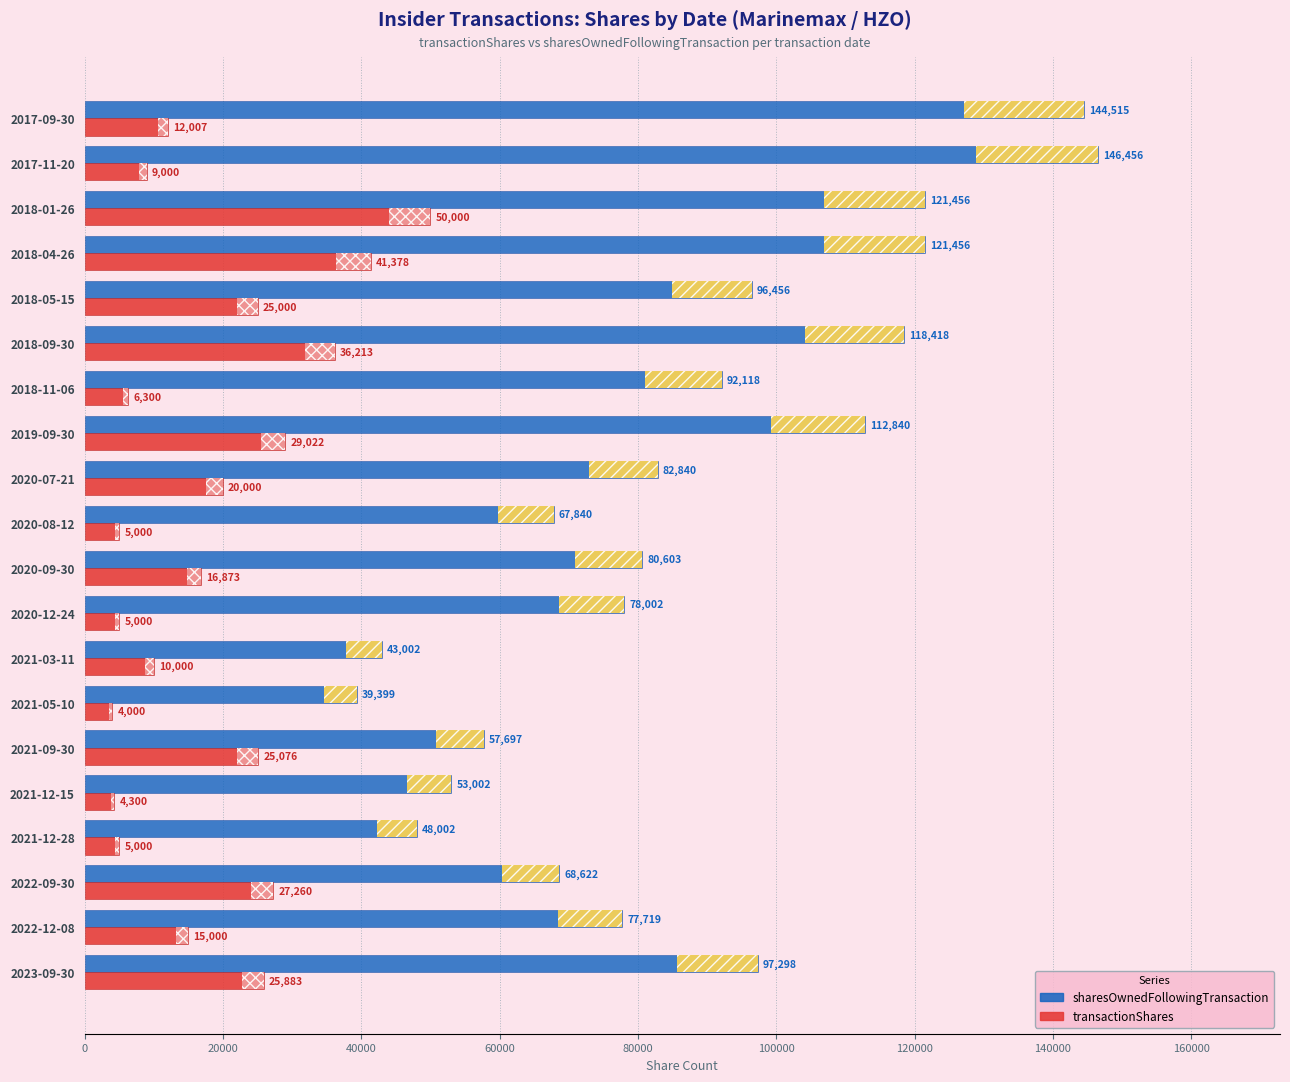

At which label is transactionShares closest to 27000?

2022-09-30